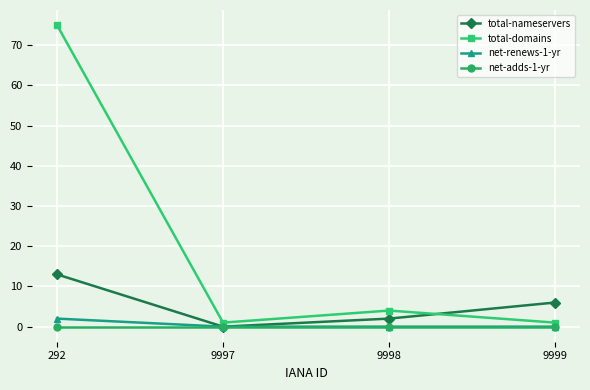

Where is total-domains nearest to the value 38?

9998